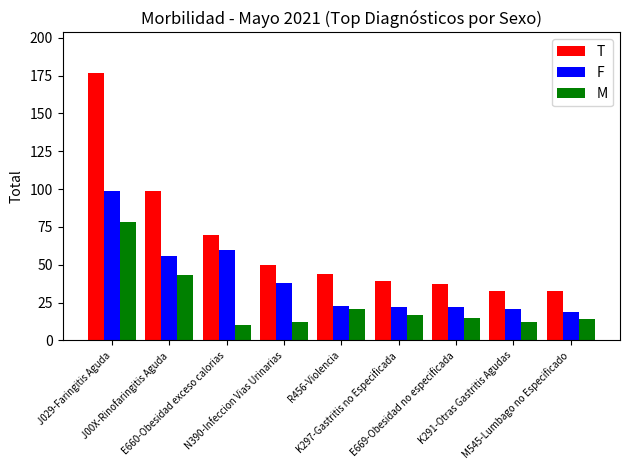

Between E660-Obesidad exceso calorias and N390-Infeccion Vias Urinarias, which series saw the biggest shift?

F